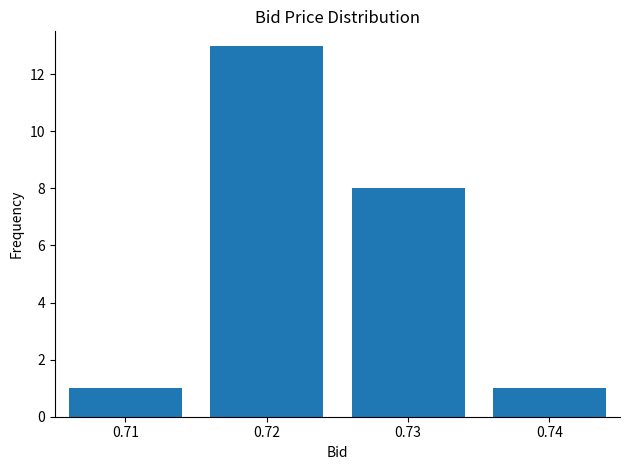

Reading left to right, extract all data points from this chart.

1	13	8	1